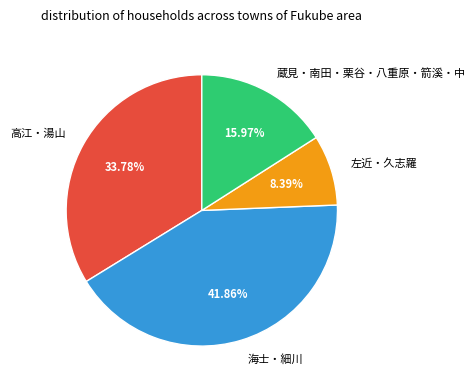

Approximately how many times larger is the value at 蔵見・南田・栗谷・八重原・箭溪・中 compared to 海士・細川?

0.4